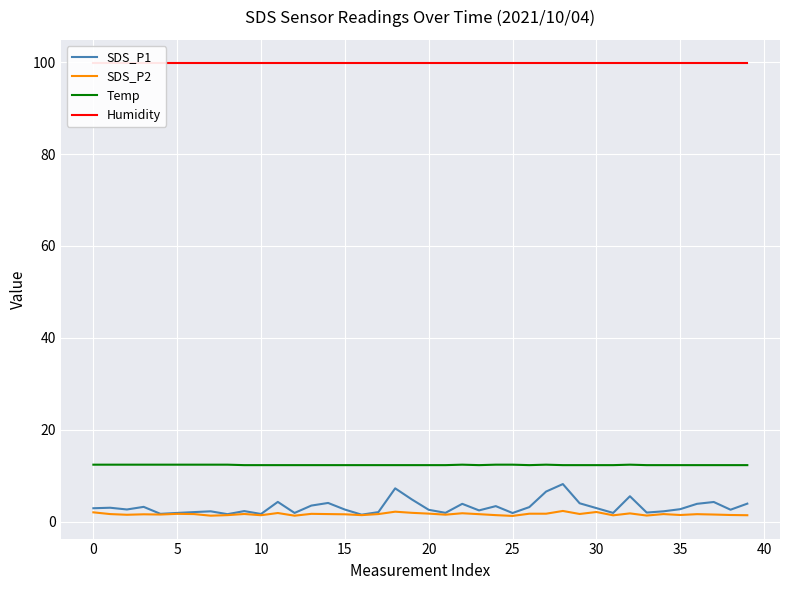

What is the difference between the second highest and second lowest values in the Temp series?

0.1